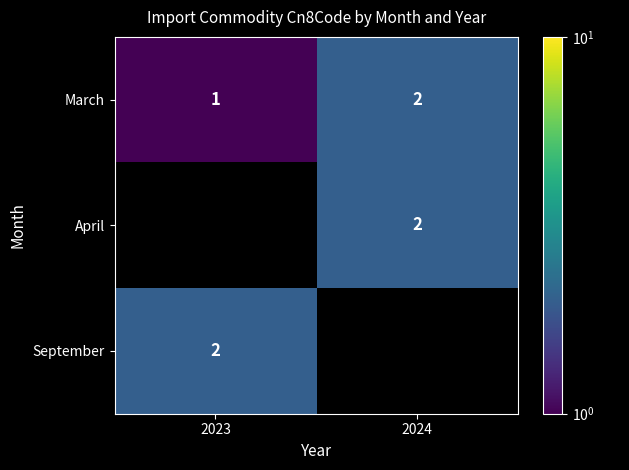

List the labels in order of March value, smallest first.

2023, 2024